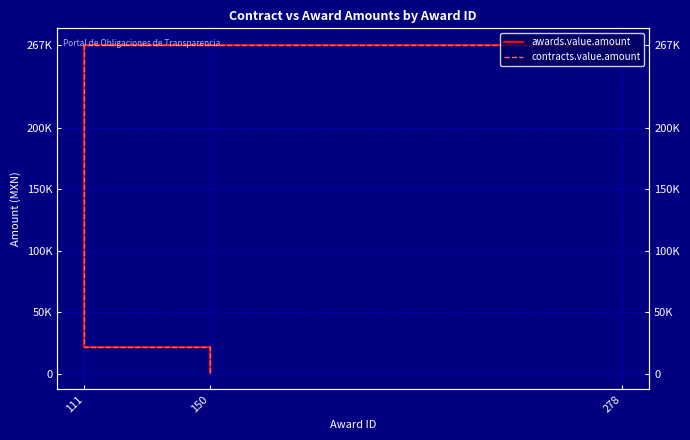

What is the label of the 3rd point from the left?

150